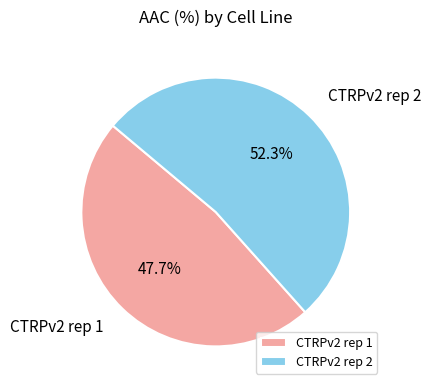

Approximately how many times larger is the value at CTRPv2 rep 2 compared to CTRPv2 rep 1?

1.1